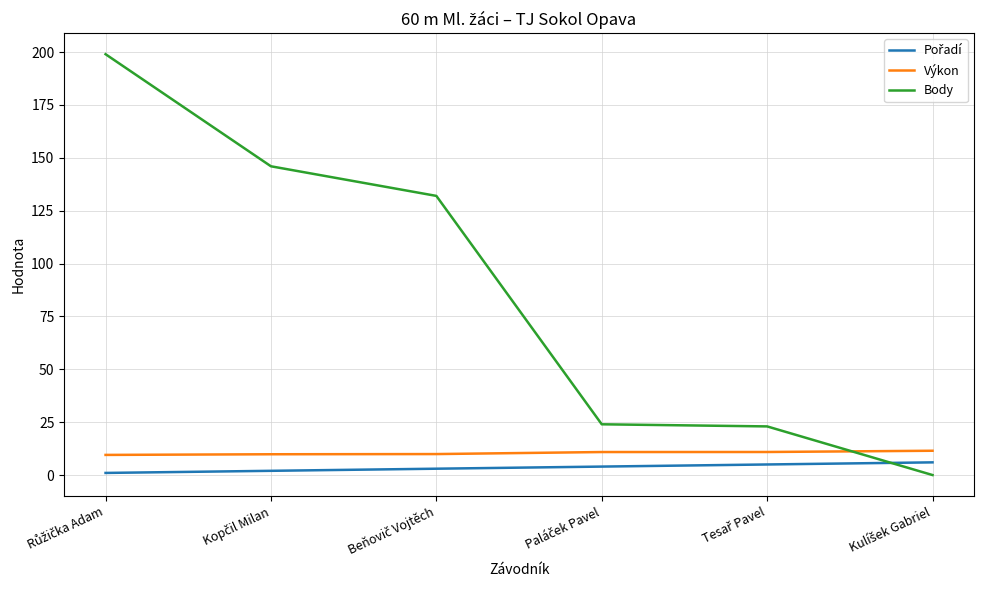

Which series has the widest spread of values?

Body